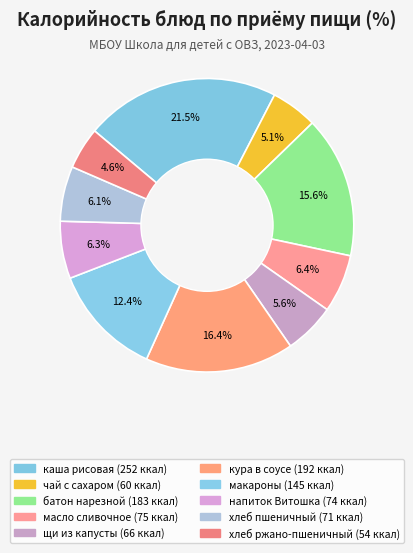

What is the largest slice in the pie chart?

каша рисовая с маслом